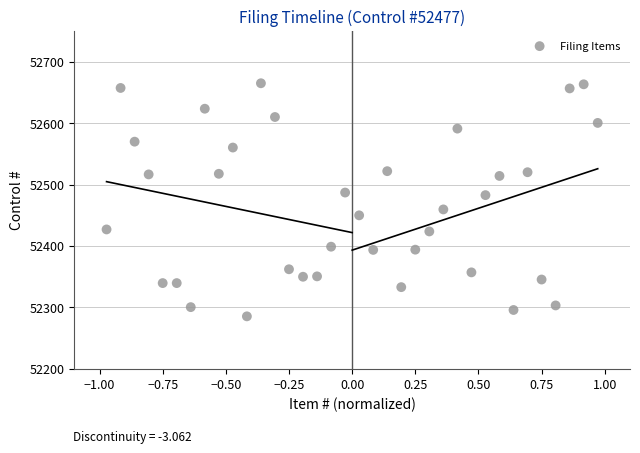

What is the range of X values (max minus min)?

1.9